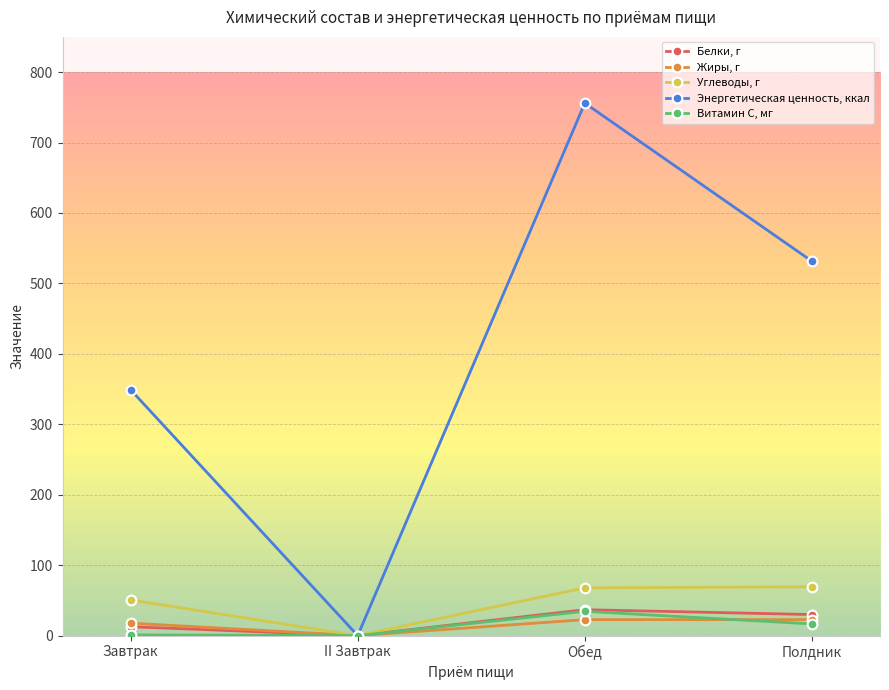

At which category is the sum across all series the highest?

Обед